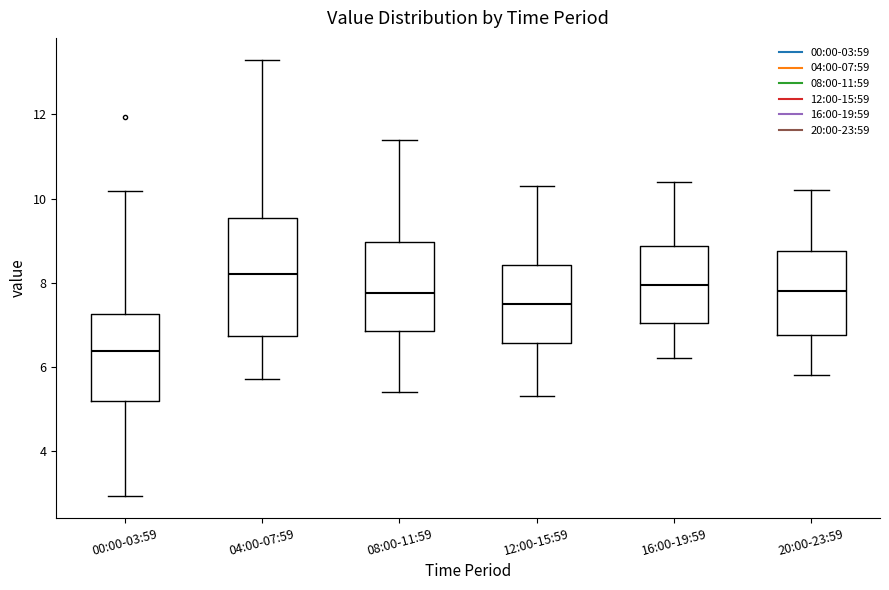

Which box has the lowest median line?

00:00-03:59